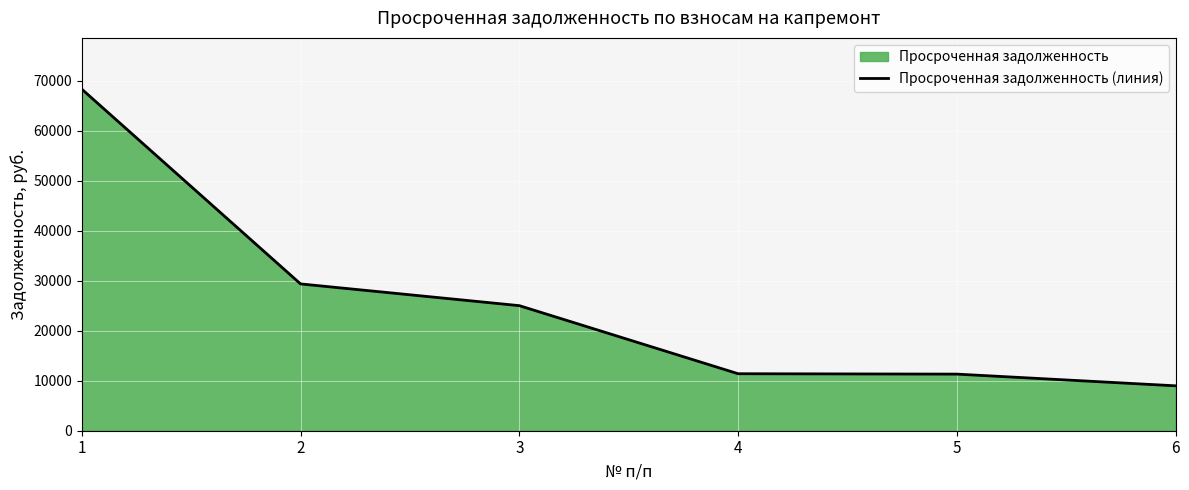

What is the value of the 4th point from the left?

11395.7